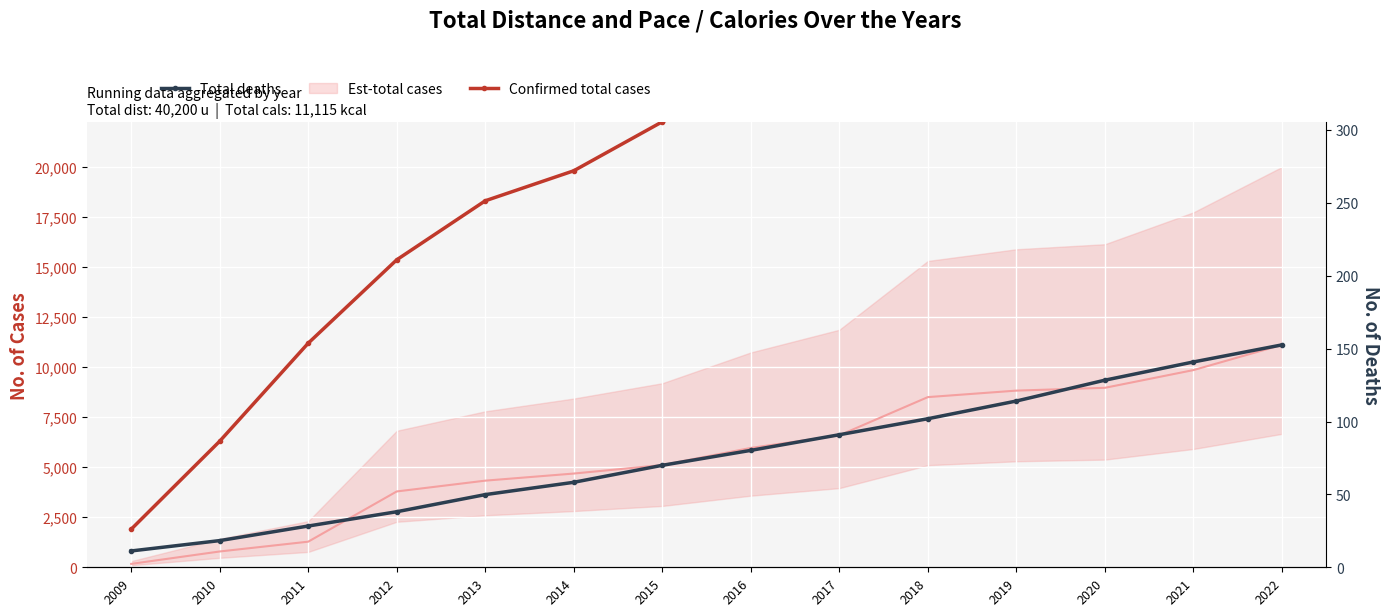

True or false: Total deaths and Confirmed total cases intersect in this chart.

False